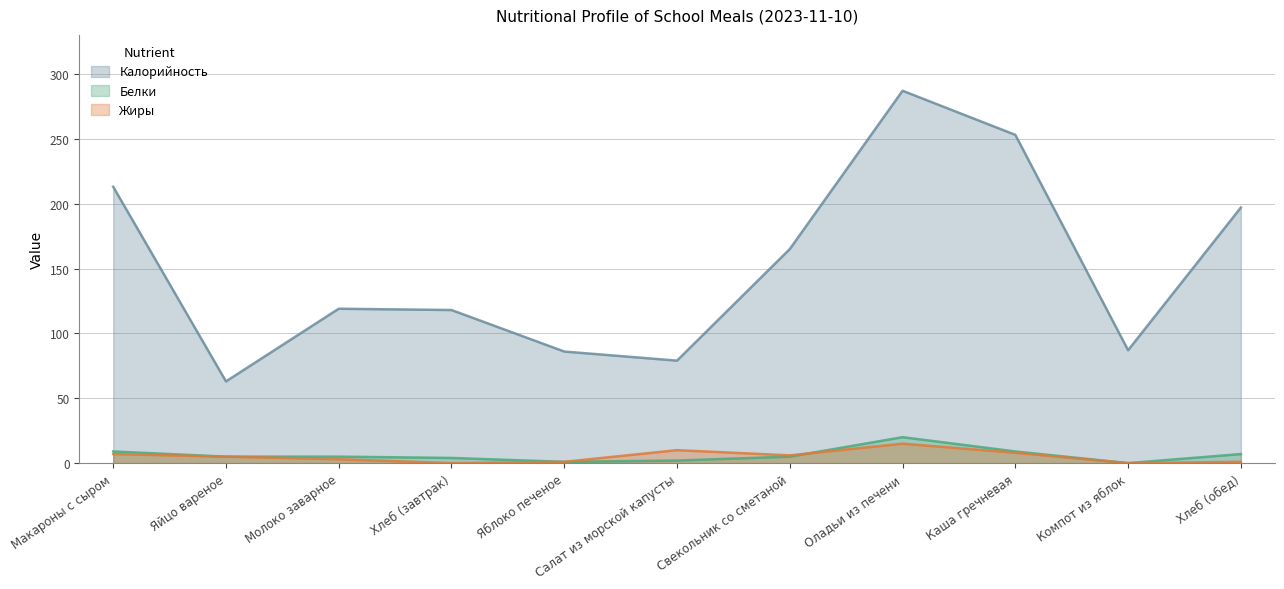

List the series in order of their peak value, lowest first.

Жиры, Белки, Калорийность